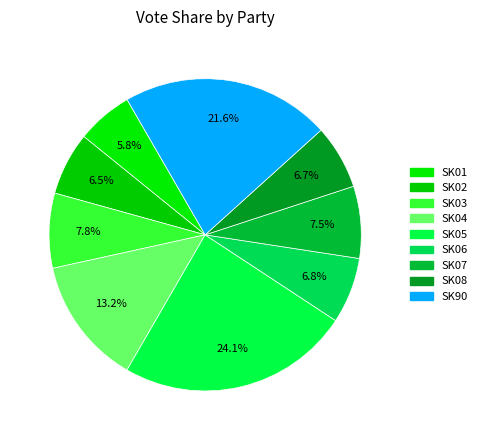

How many segments does this pie chart have?

9